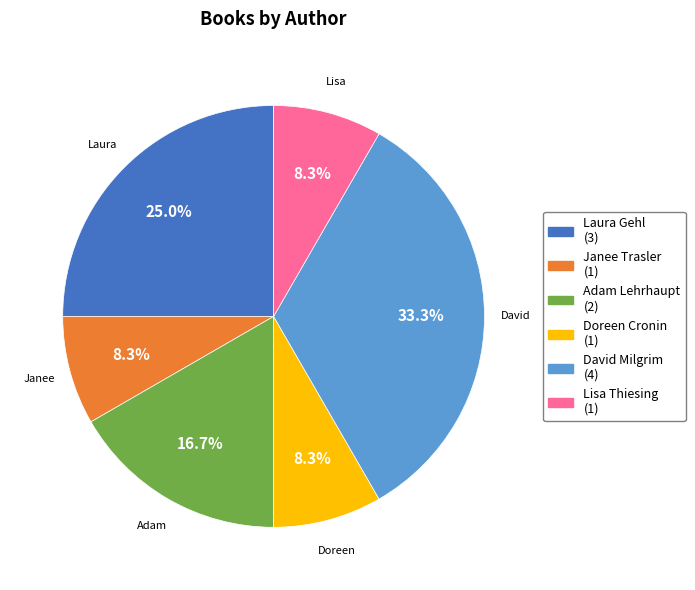

Is there any slice that represents more than half of the pie?

No